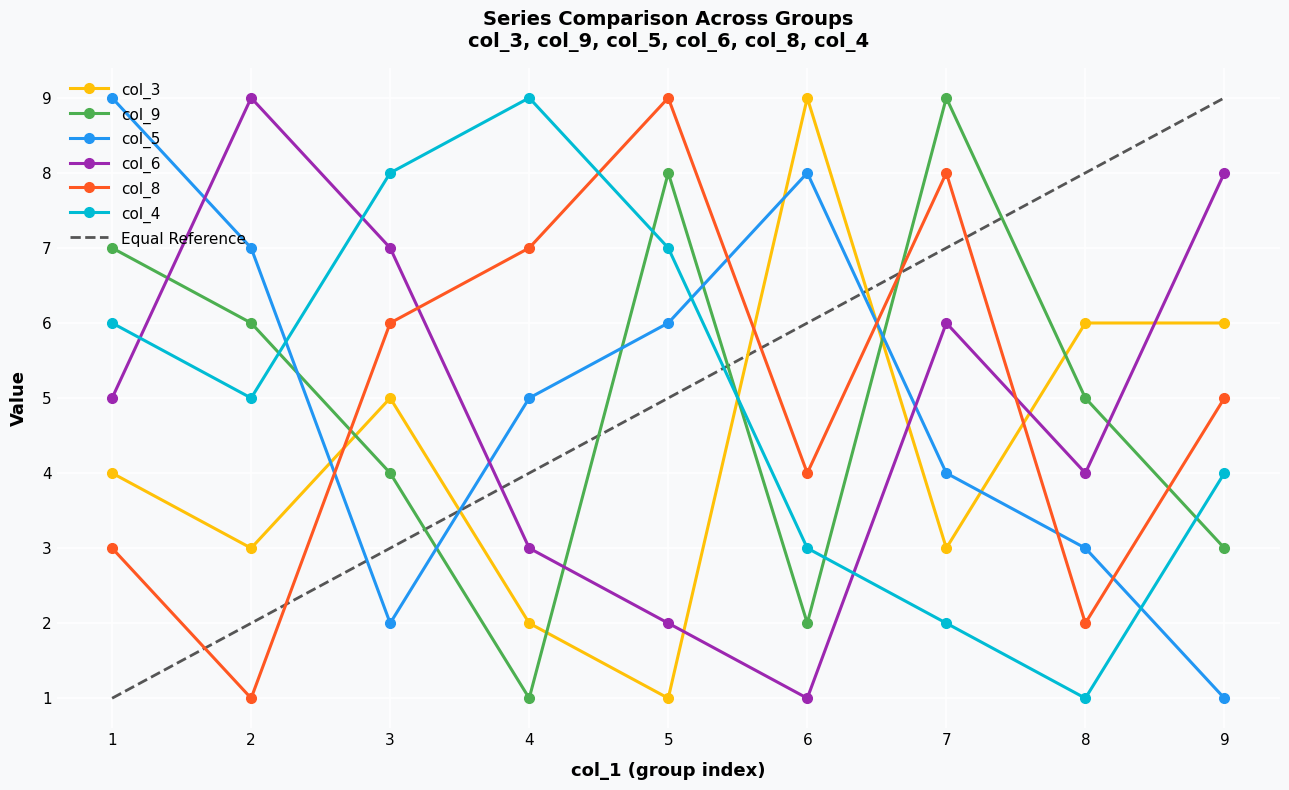

Where do col_6 and col_8 first cross each other?

3 and 4